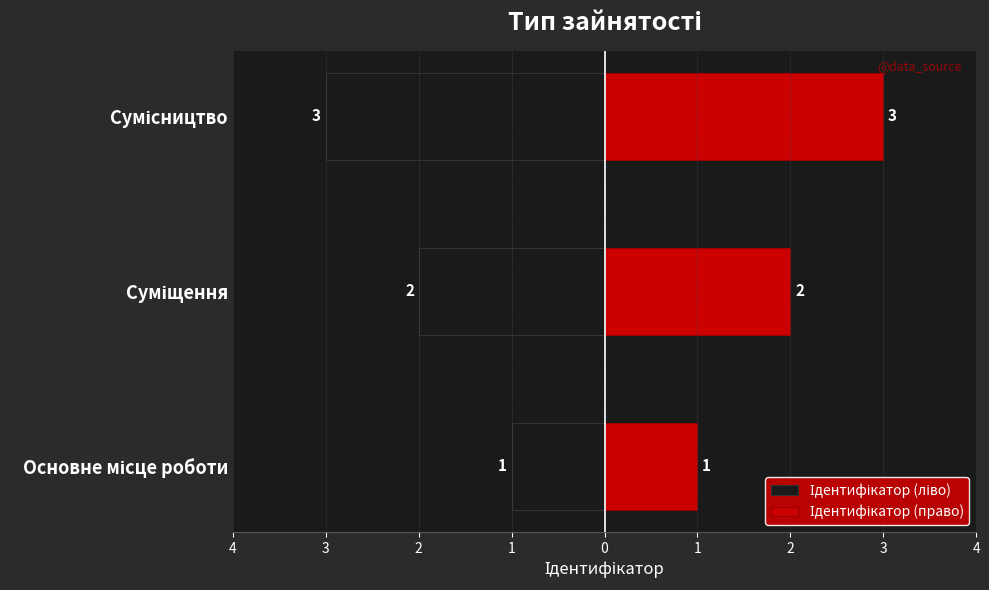

Rank the series at Суміщення from highest to lowest value.

Ідентифікатор (право), Ідентифікатор (ліво)